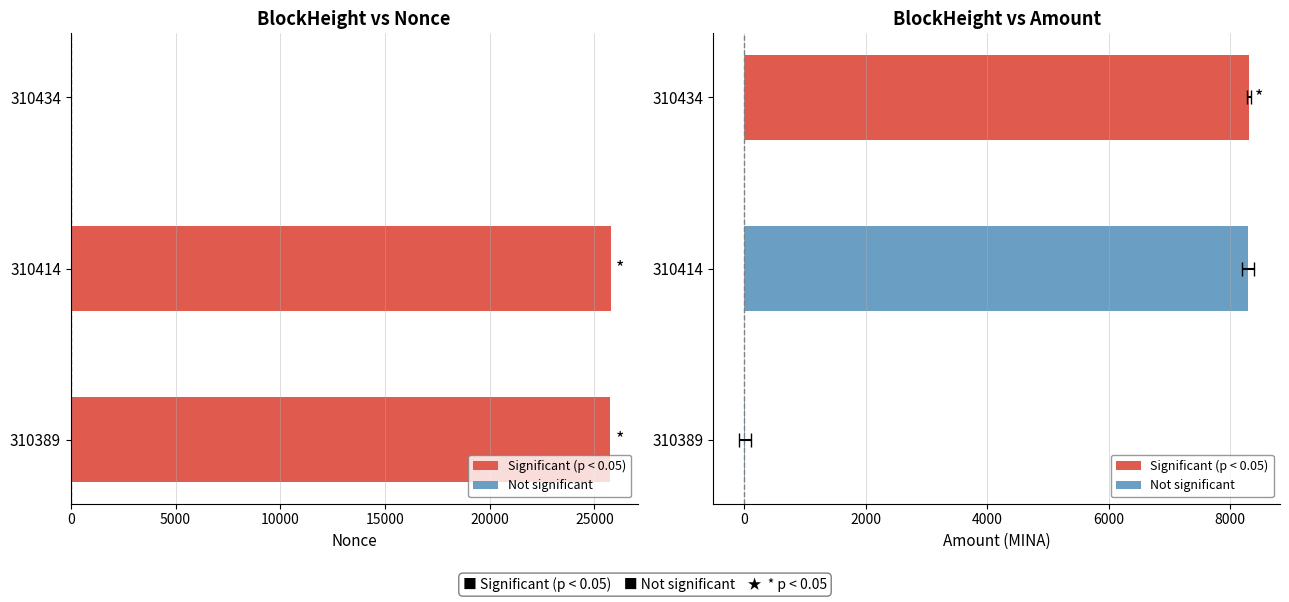

What is the greatest value displayed?

25773.0